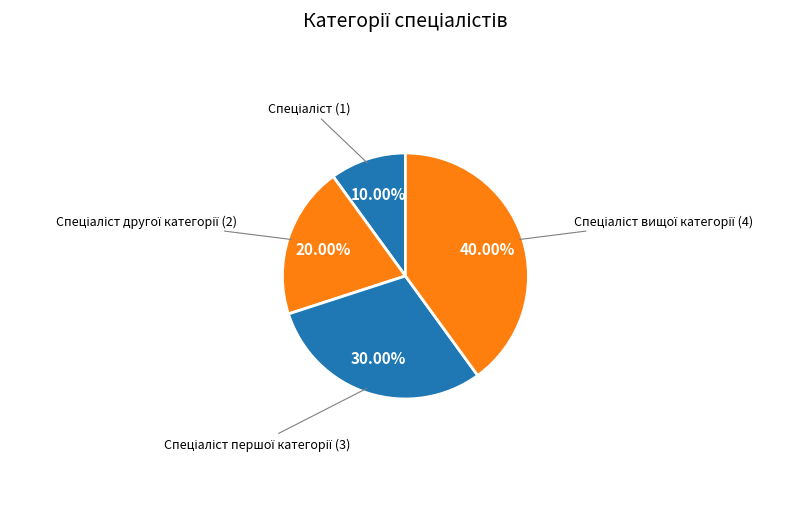

Is there any slice that represents more than half of the pie?

No